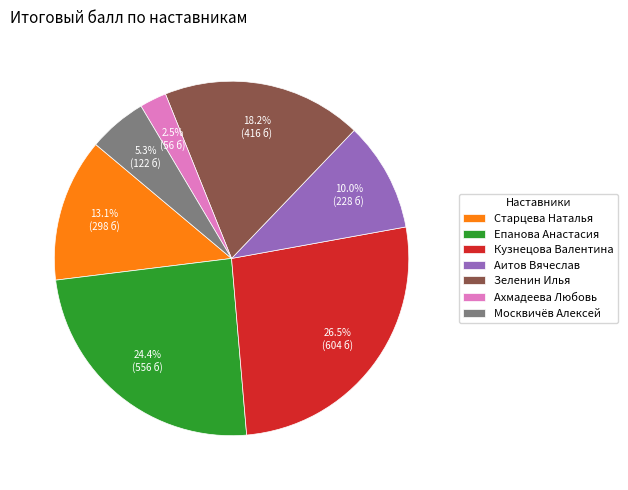

To the nearest percent, what is the difference between the largest and smallest slice percentages?

24%